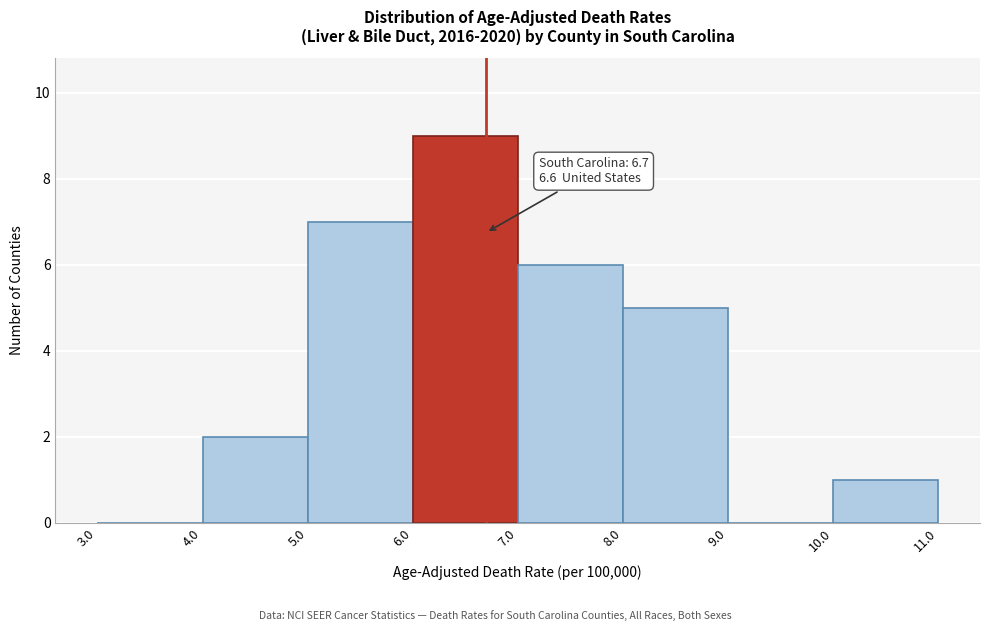

Over which range of the x-axis is the bar tallest?

6.0 to 7.0